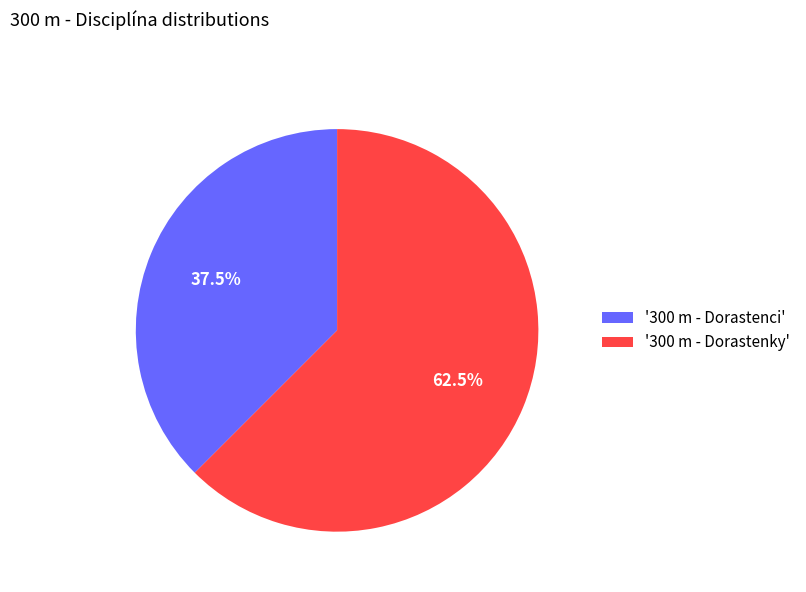

Rank the categories by value from highest to lowest.

'300 m - Dorastenky', '300 m - Dorastenci'